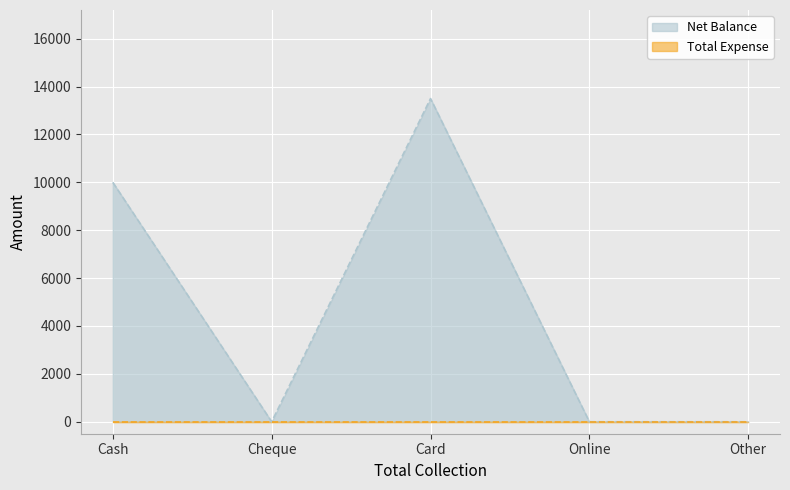

List the labels in order of value, smallest first.

Cheque, Online, Other, Cash, Card